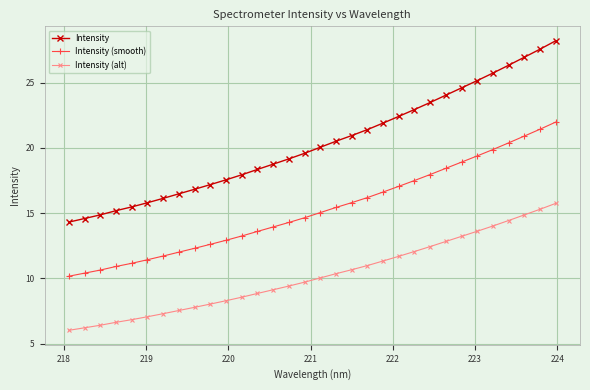

Rank the series by their average value, from lowest to highest.

Intensity (alt), Intensity (smooth), Intensity